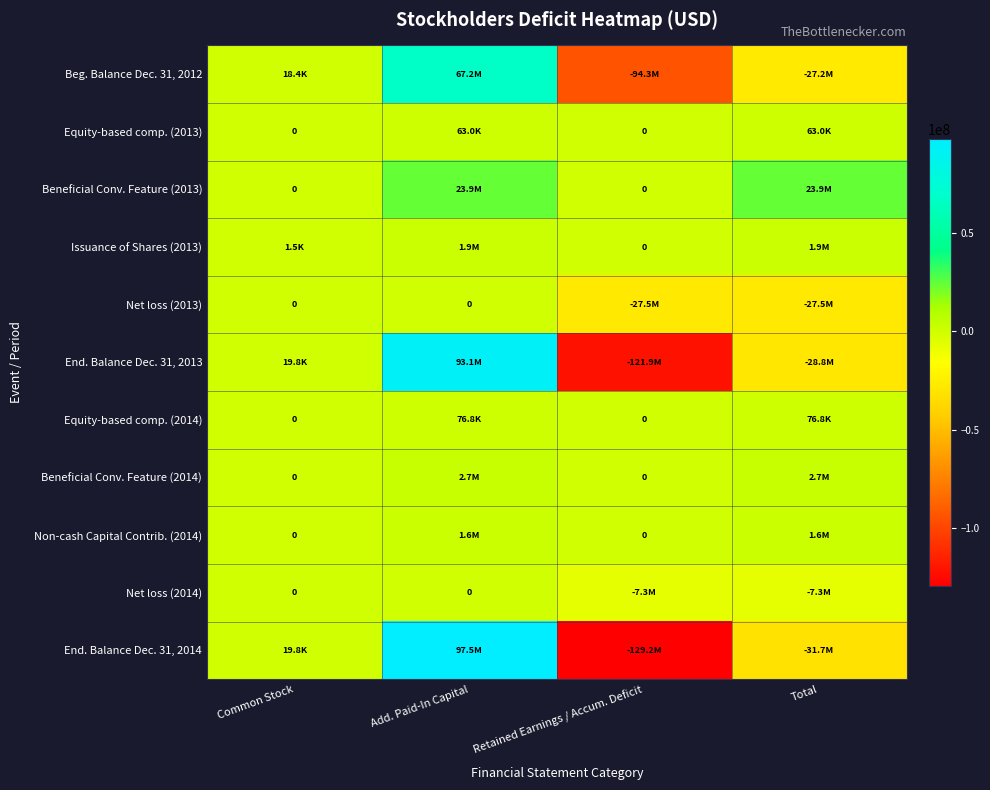

Rank the categories by Issuance of Shares (2013) value from highest to lowest.

Total, Add. Paid-In Capital, Common Stock, Retained Earnings / Accum. Deficit